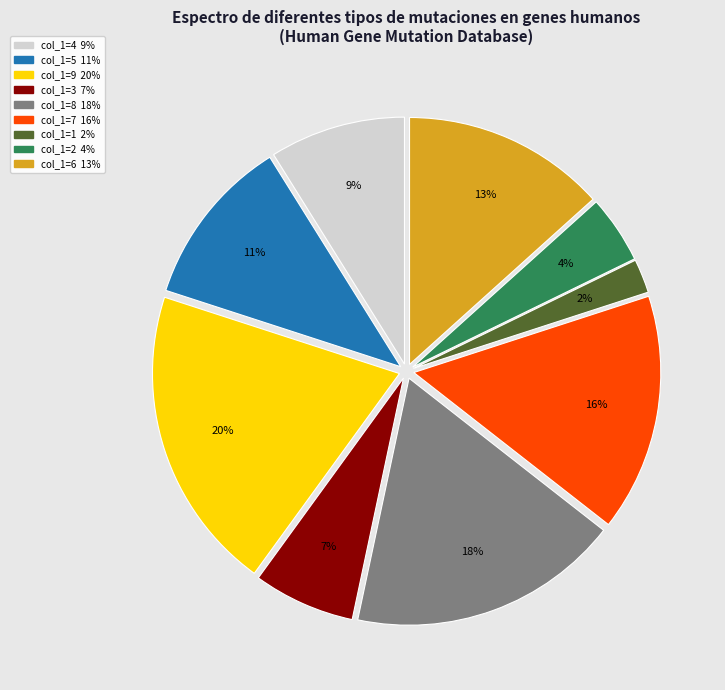

Does any single category account for the majority?

No